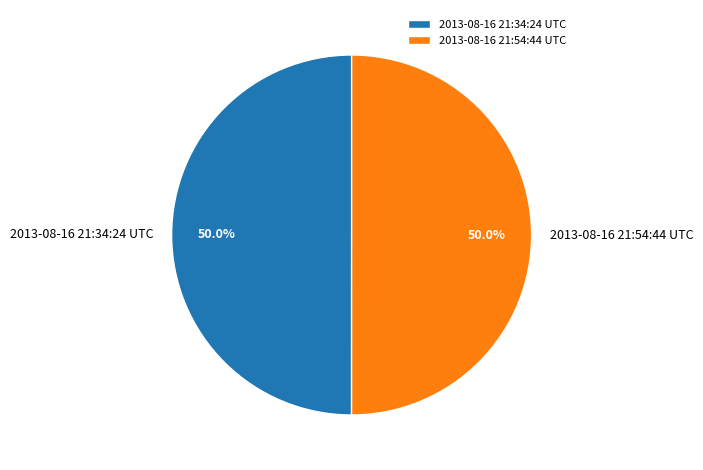

Combined, what portion of the pie is 2013-08-16 21:34:24 UTC and 2013-08-16 21:54:44 UTC?

100.0%